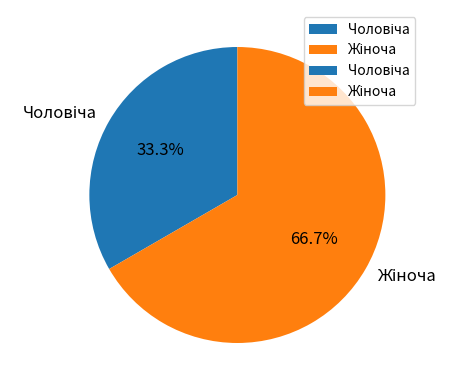

Does any single category account for the majority?

Yes